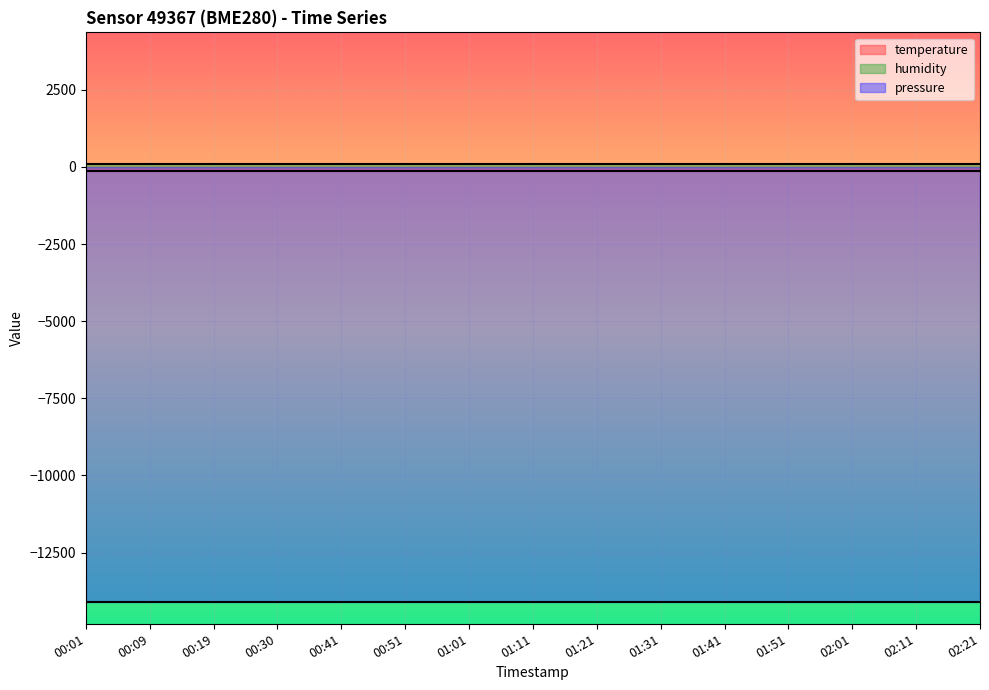

What is the lowest value of the pressure series?

-14100.3